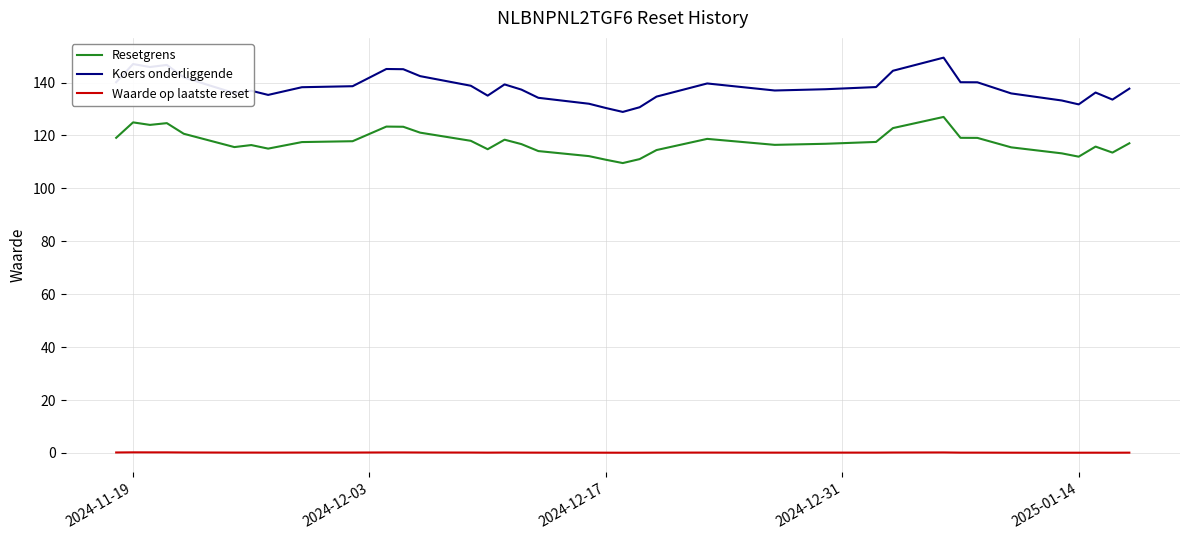

Does the chart display data point markers on the line(s)?

No